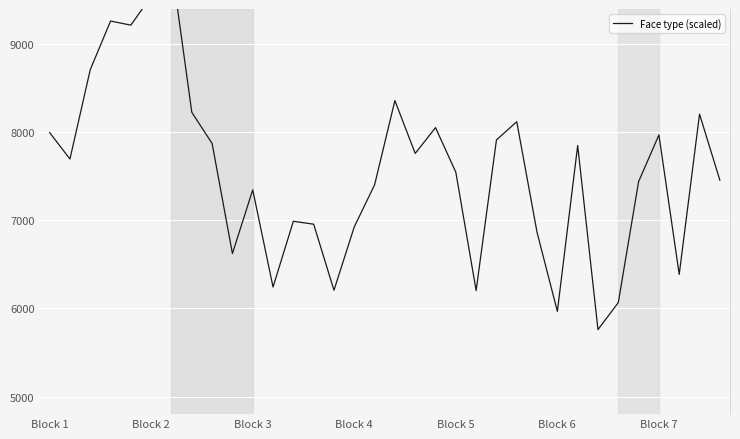

What is the greatest value displayed?

9900.0